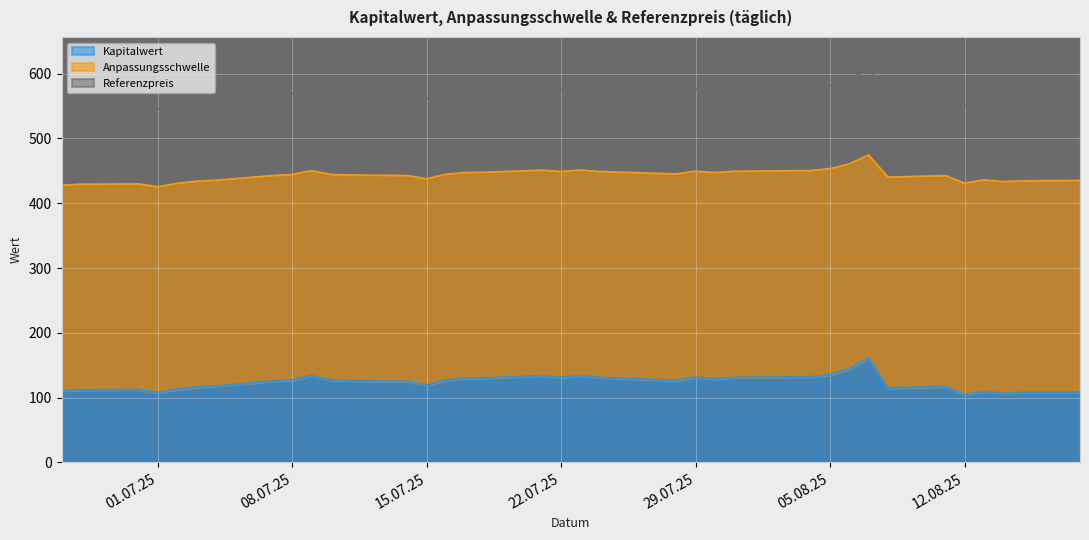

How many distinct data groups are displayed?

3